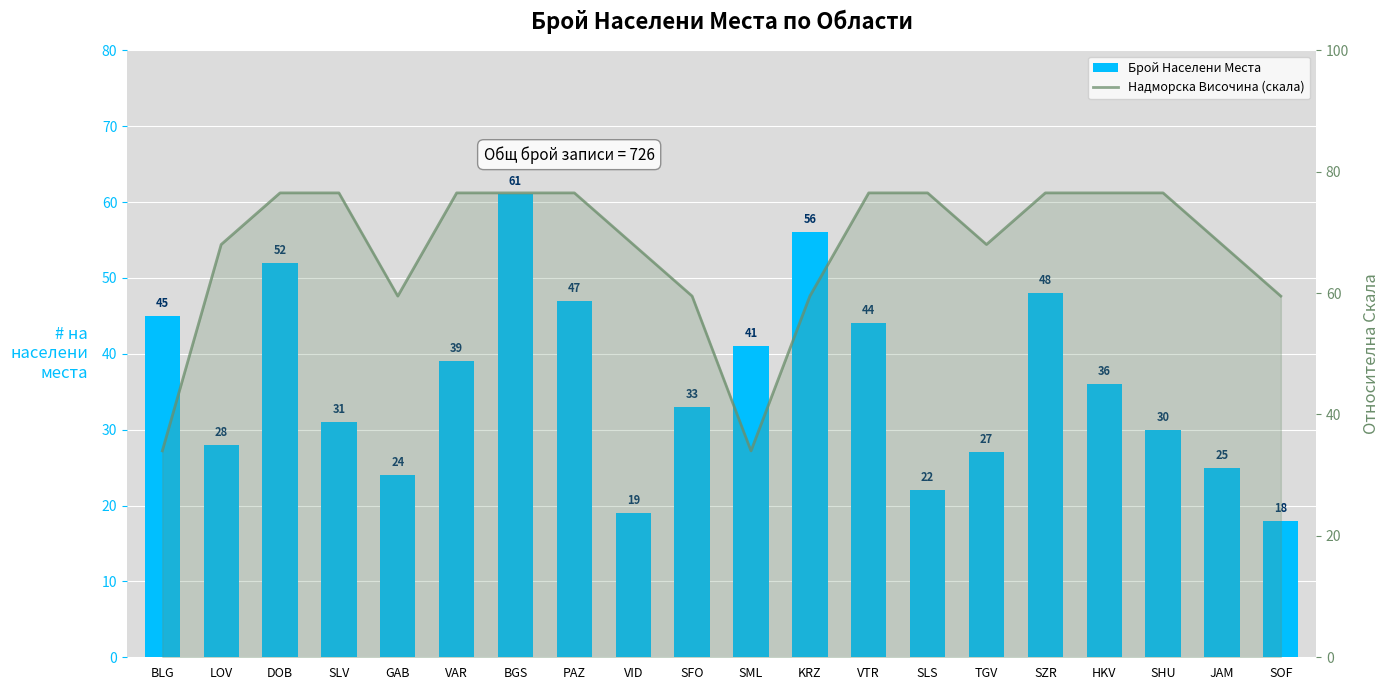

What is the sum of all Брой Населени Места values?

726.0